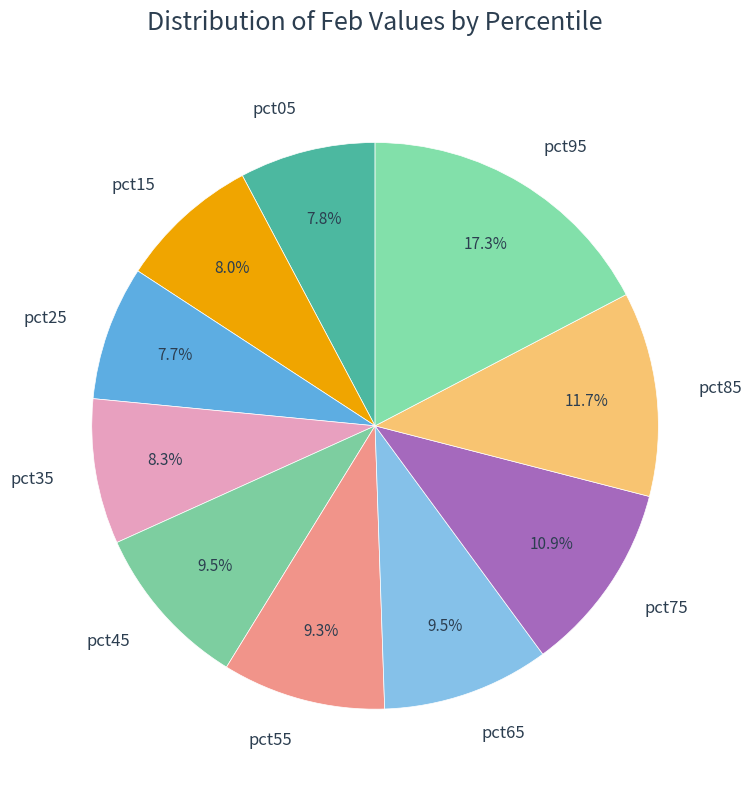

Is there a majority slice in this chart?

No